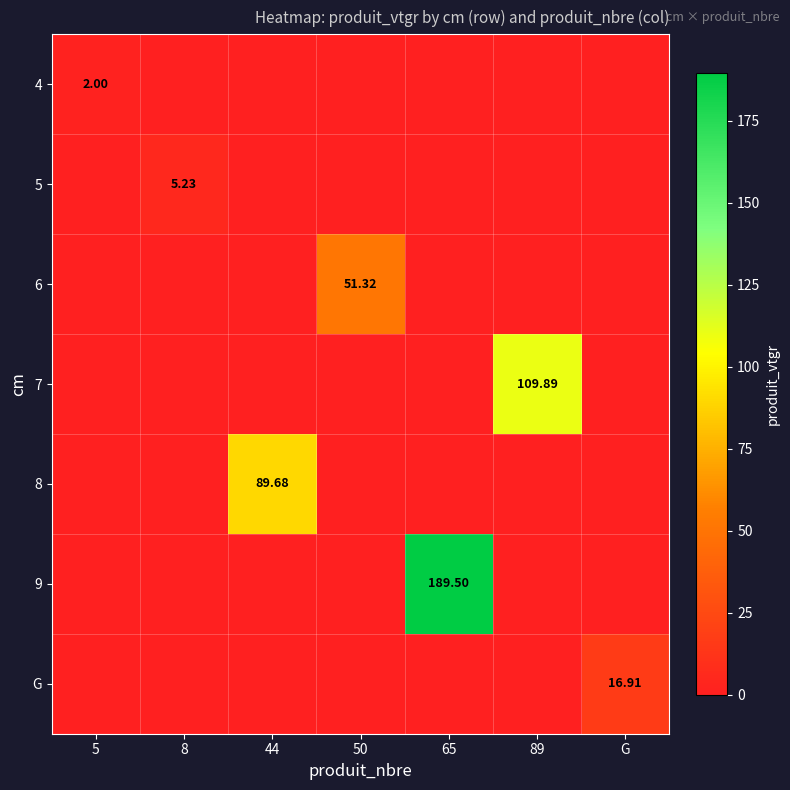

What is the average value of the 5 series?

0.7